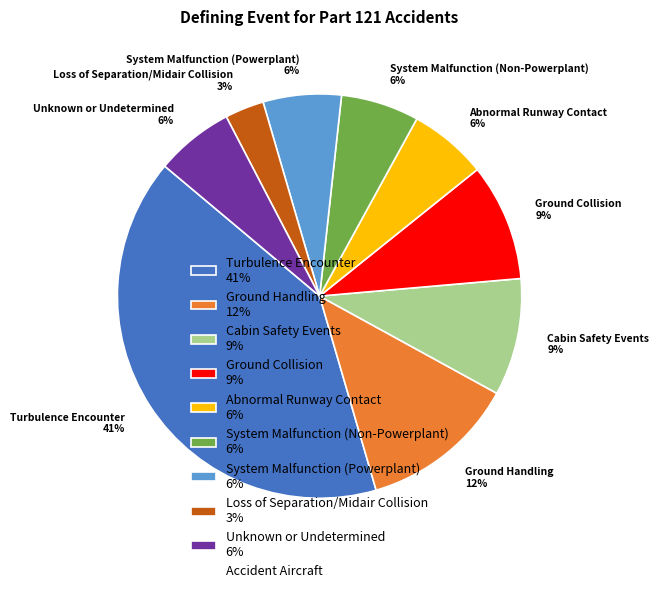

Between Ground Collision 9% and Loss of Separation/Midair Collision 3%, which is larger?

Ground Collision 9%